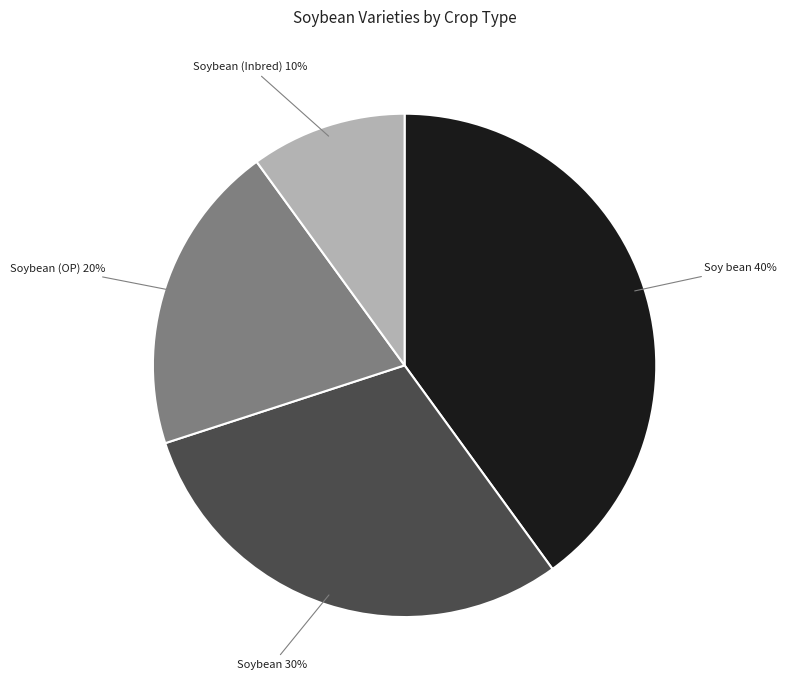

Combined, do Soybean (OP) 20% and Soybean (Inbred) 10% account for over 50%?

No